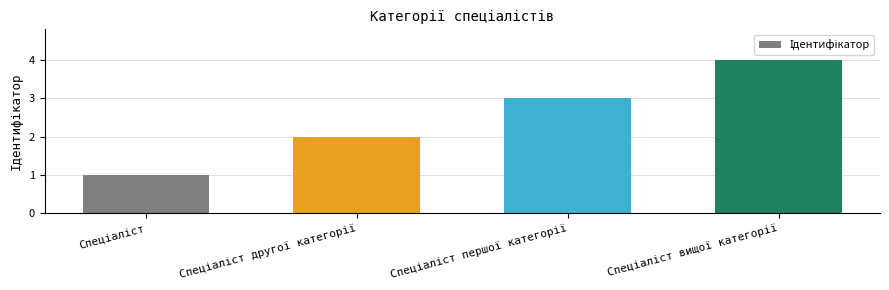

What is the difference between the maximum and minimum values?

3